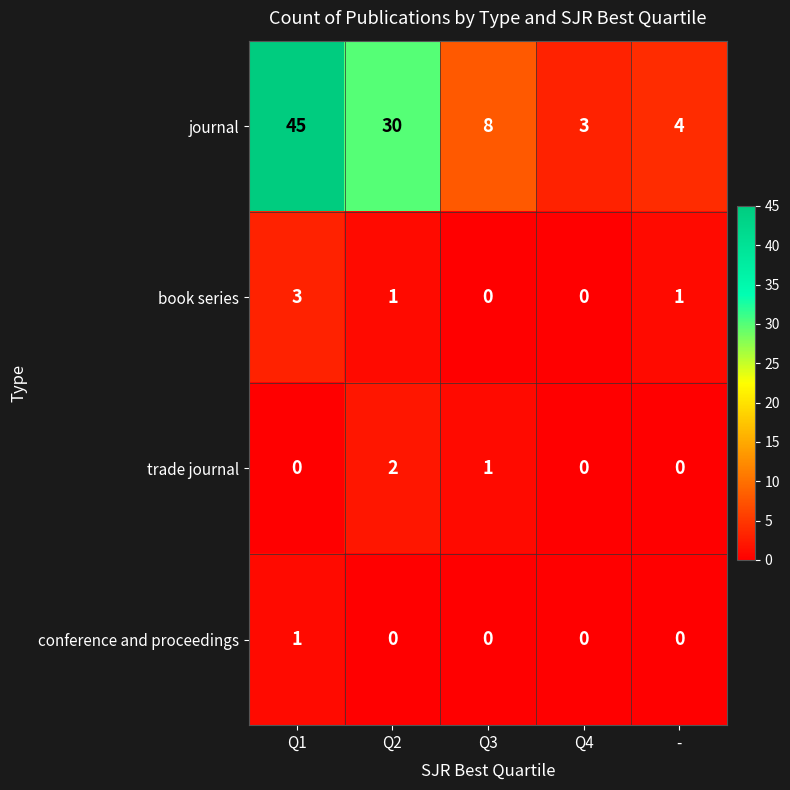

Rank the series by their maximum value, from highest to lowest.

journal, book series, trade journal, conference and proceedings